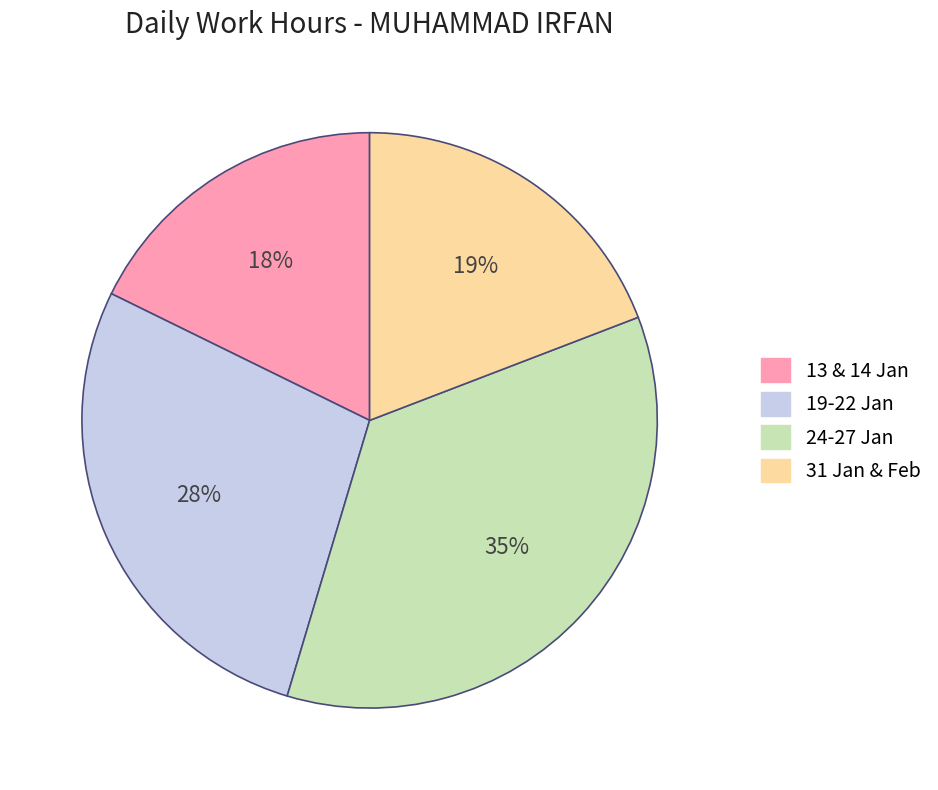

To the nearest percent, what is the average slice percentage?

25%